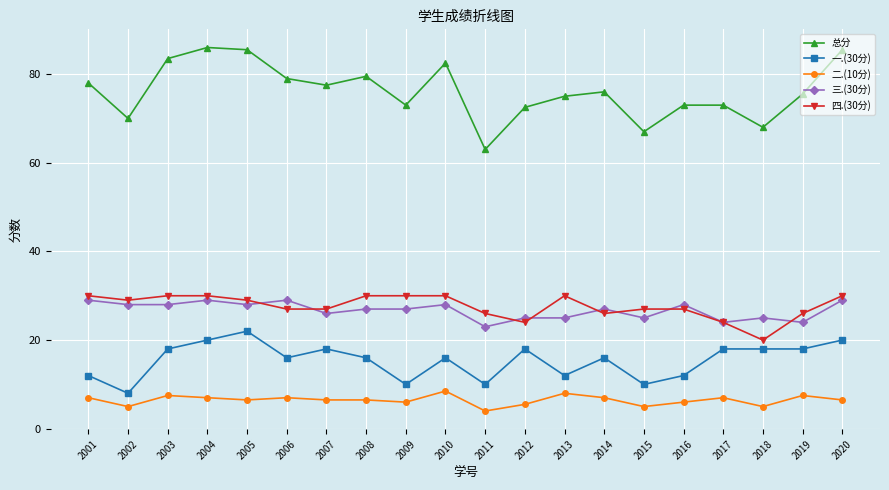

Reading right to left, what are all the values shown in this chart?

总分: 2020=85.5	2019=75.5	2018=68.0	2017=73.0	2016=73.0	2015=67.0	2014=76.0	2013=75.0	2012=72.5	2011=63.0	2010=82.5	2009=73.0	2008=79.5	2007=77.5	2006=79.0	2005=85.5	2004=86.0	2003=83.5	2002=70.0	2001=78.0
一.(30分): 2020=20.0	2019=18.0	2018=18.0	2017=18.0	2016=12.0	2015=10.0	2014=16.0	2013=12.0	2012=18.0	2011=10.0	2010=16.0	2009=10.0	2008=16.0	2007=18.0	2006=16.0	2005=22.0	2004=20.0	2003=18.0	2002=8.0	2001=12.0
二.(10分): 2020=6.5	2019=7.5	2018=5.0	2017=7.0	2016=6.0	2015=5.0	2014=7.0	2013=8.0	2012=5.5	2011=4.0	2010=8.5	2009=6.0	2008=6.5	2007=6.5	2006=7.0	2005=6.5	2004=7.0	2003=7.5	2002=5.0	2001=7.0
三.(30分): 2020=29.0	2019=24.0	2018=25.0	2017=24.0	2016=28.0	2015=25.0	2014=27.0	2013=25.0	2012=25.0	2011=23.0	2010=28.0	2009=27.0	2008=27.0	2007=26.0	2006=29.0	2005=28.0	2004=29.0	2003=28.0	2002=28.0	2001=29.0
四.(30分): 2020=30.0	2019=26.0	2018=20.0	2017=24.0	2016=27.0	2015=27.0	2014=26.0	2013=30.0	2012=24.0	2011=26.0	2010=30.0	2009=30.0	2008=30.0	2007=27.0	2006=27.0	2005=29.0	2004=30.0	2003=30.0	2002=29.0	2001=30.0